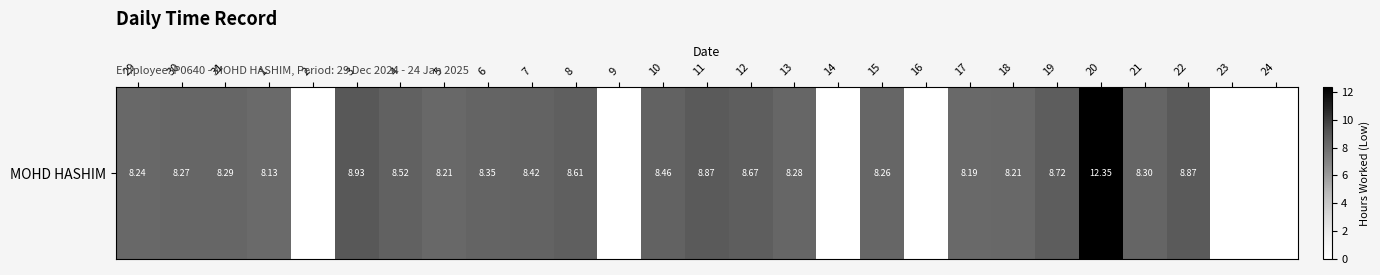

Reading right to left, extract all data points from this chart.

0.0	0.0	8.9	8.3	12.3	8.7	8.2	8.2	0.0	8.3	0.0	8.3	8.7	8.9	8.5	0.0	8.6	8.4	8.3	8.2	8.5	8.9	0.0	8.1	8.3	8.3	8.2